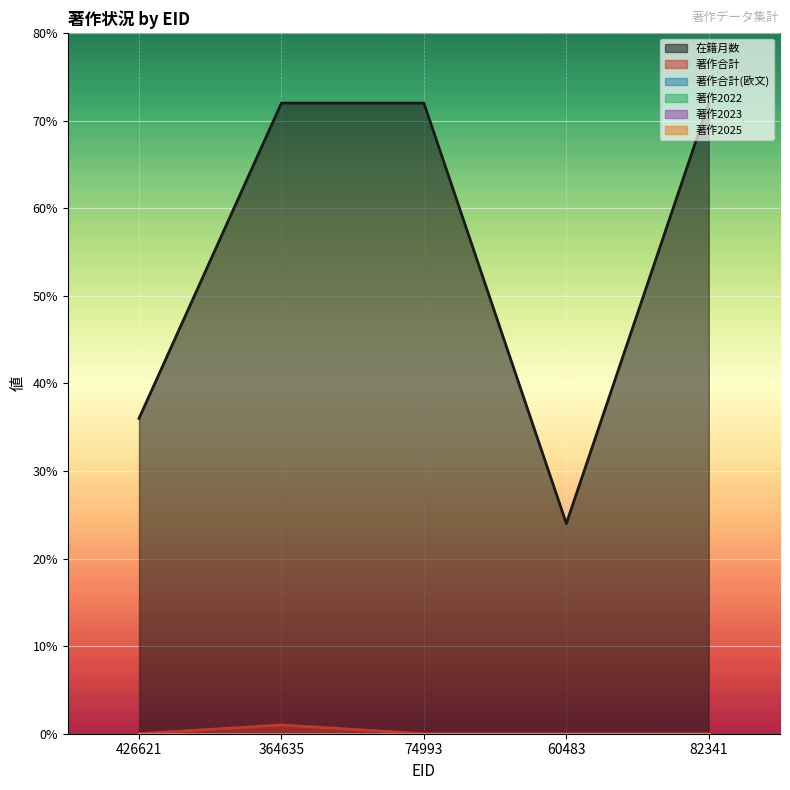

Reading left to right, list all the values displayed in this chart.

在籍月数: 36	72	72	24	72
著作合計: 0	1	0	0	0
著作合計(欧文): 0	0	0	0	0
著作2022: 0	0	0	0	0
著作2023: 0	0	0	0	0
著作2025: 0	0	0	0	0